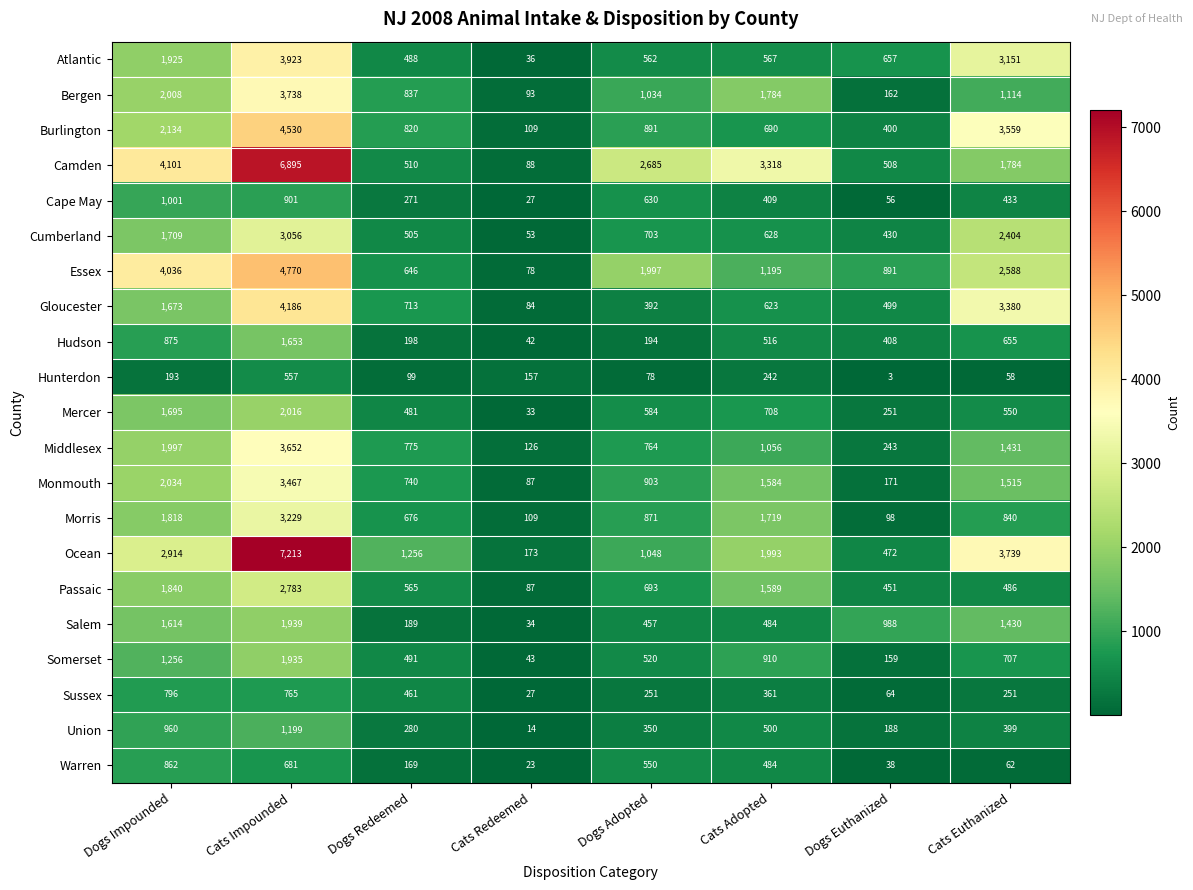

What is the smallest value displayed?

3